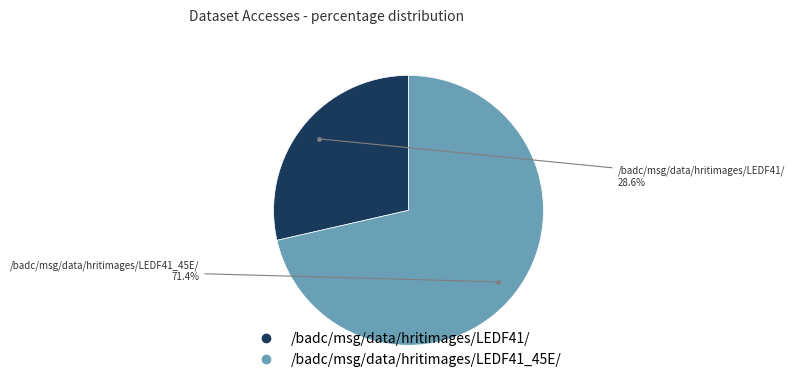

How many segments does this pie chart have?

2